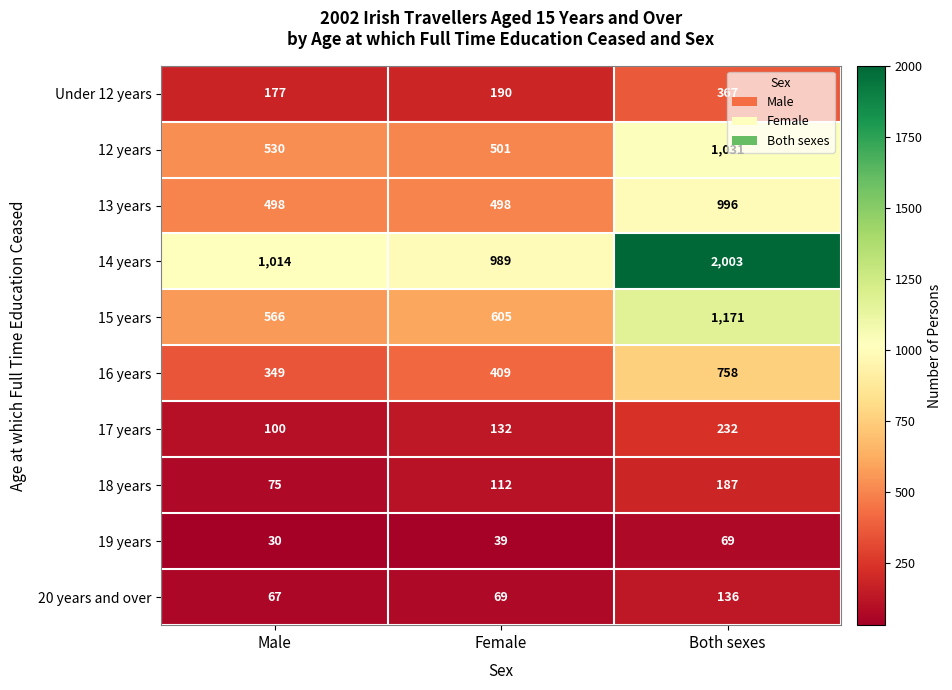

Which series has the widest spread of values?

14 years